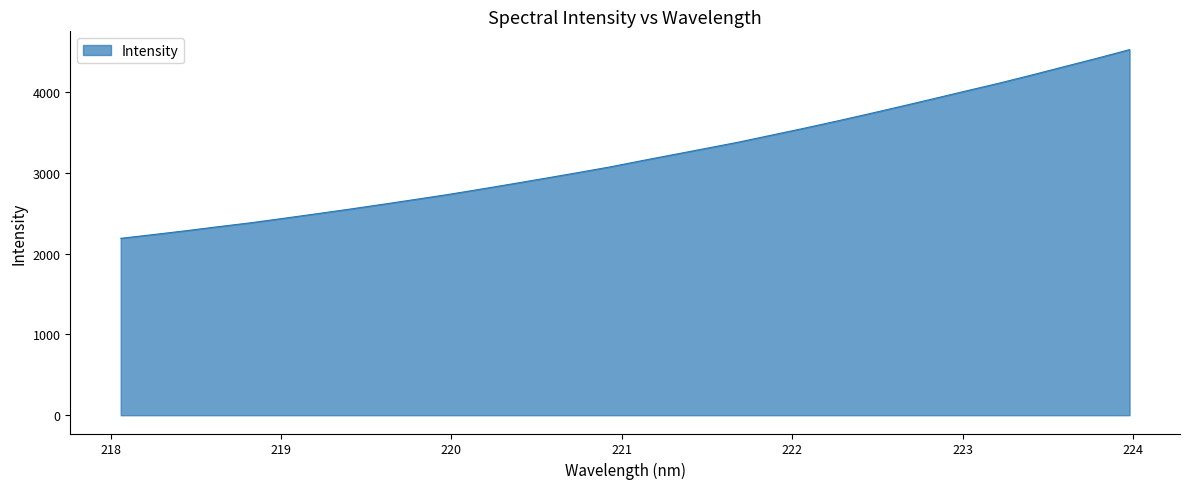

What is the maximum value shown in the chart?

4522.7